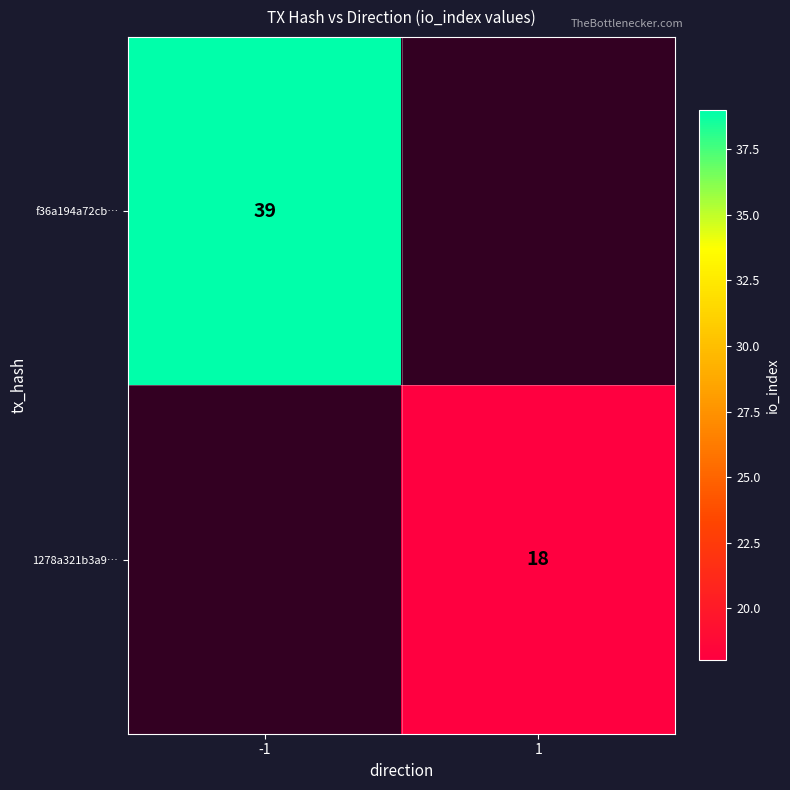

What is the maximum value shown in the chart?

39.0